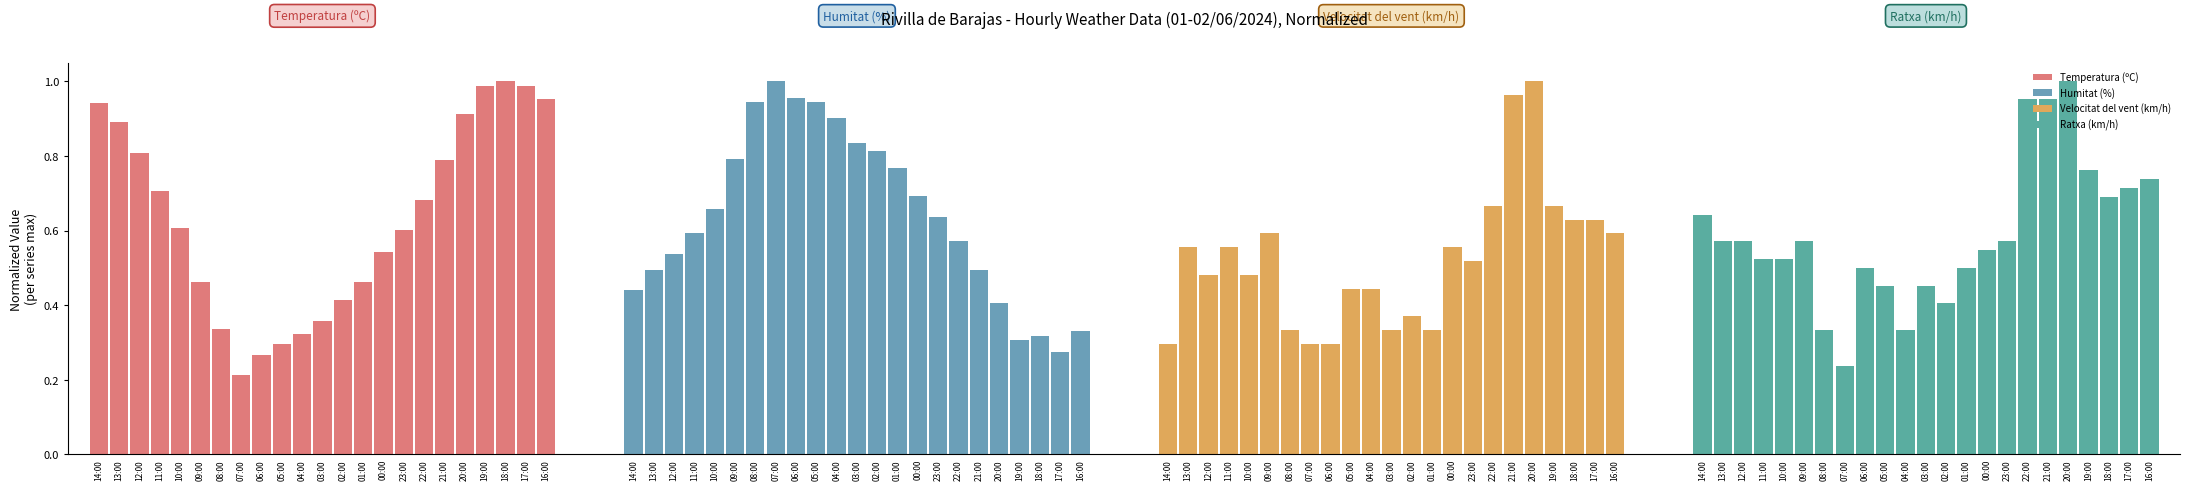

List the series in order of their peak value, lowest first.

Temperatura (ºC), Humitat (%), Velocitat del vent (km/h), Ratxa (km/h)